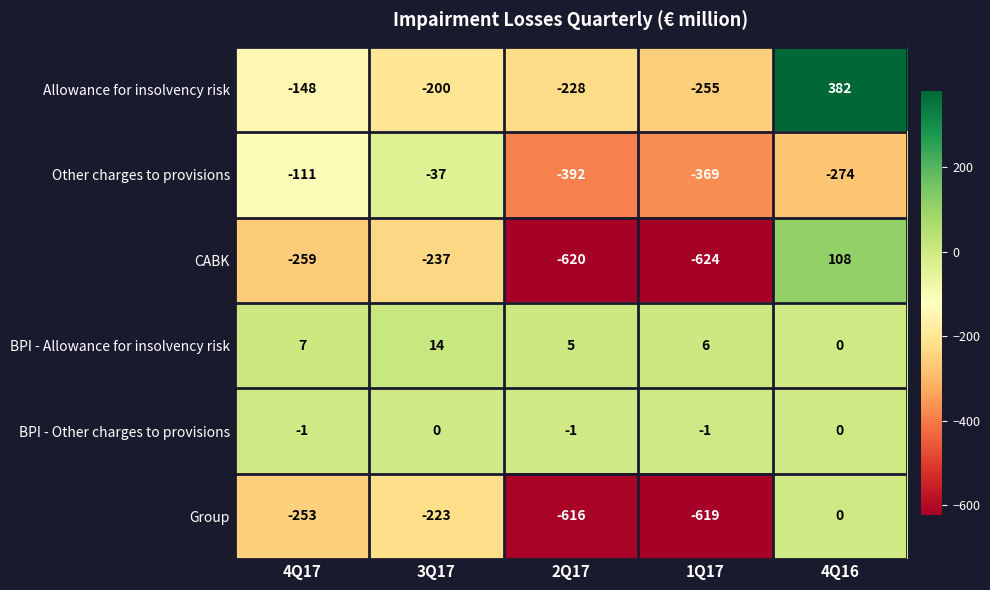

What is the greatest value displayed?

382